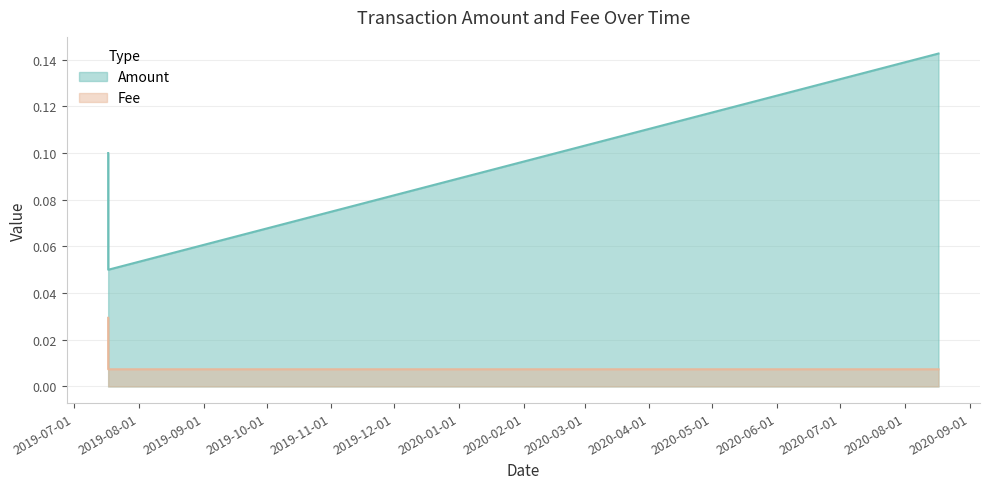

At which label is Amount closest to 0?

2019-07-17 08:07:43